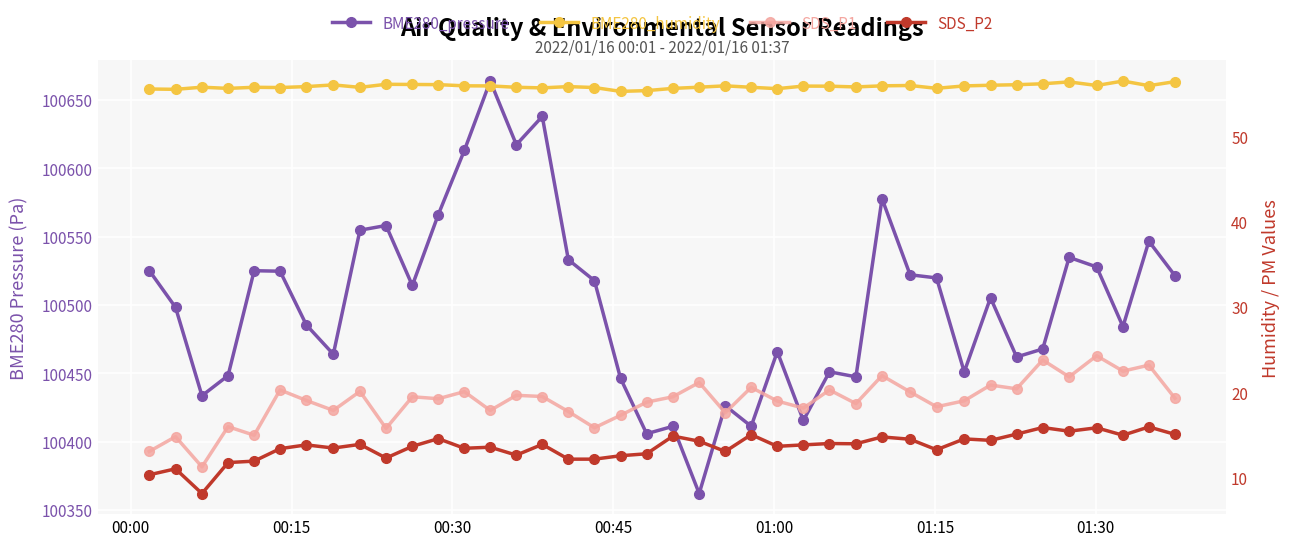

What is the difference between the second highest and second lowest values in the BME280_humidity series?

1.0